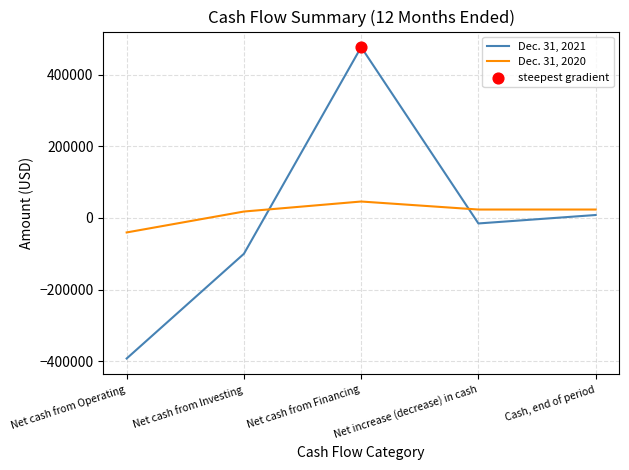

What is the spread (max minus min) of values at Net cash from Financing?

431170